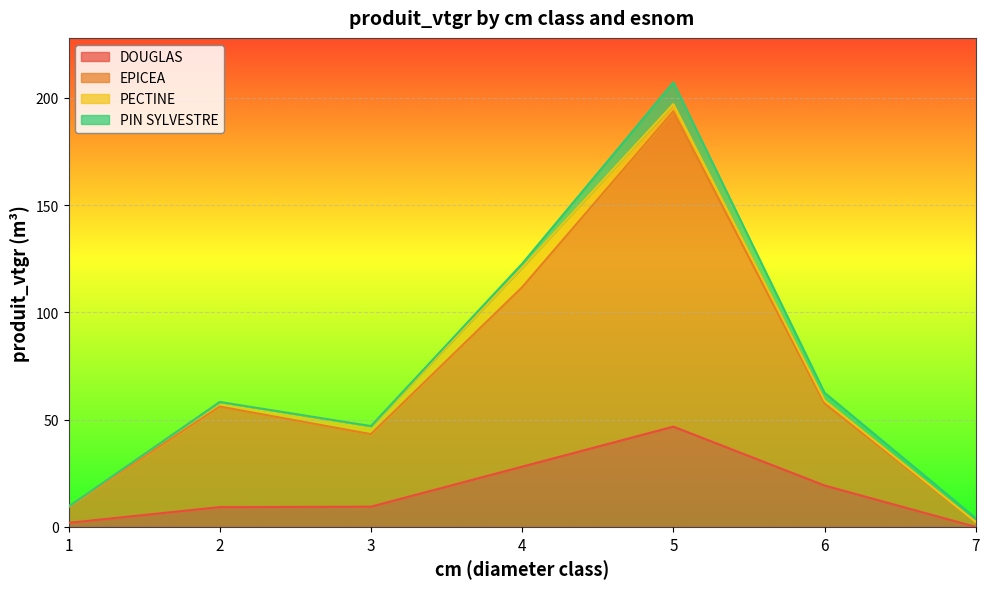

The DOUGLAS series shows 28.1 at 4. True or false?

True